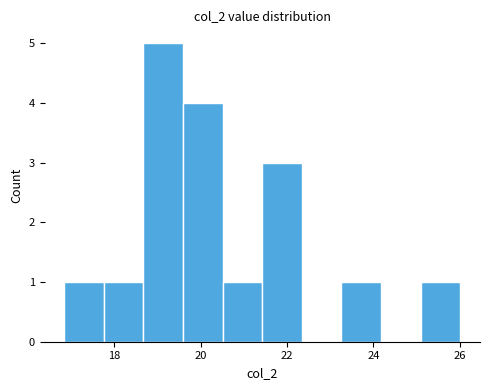

Reading left to right, list every bar in this chart as the range it spans on the x-axis followed by its height. Neither the bar edges nor the heights are printed on the chart, so give them approximately, as read against the axes.

16.8 to 17.8: 1
17.8 to 18.6: 1
18.6 to 19.6: 5
19.6 to 20.6: 4
20.6 to 21.4: 1
21.4 to 22.4: 3
22.4 to 23.2: 0
23.2 to 24.2: 1
24.2 to 25.0: 0
25.0 to 26.0: 1